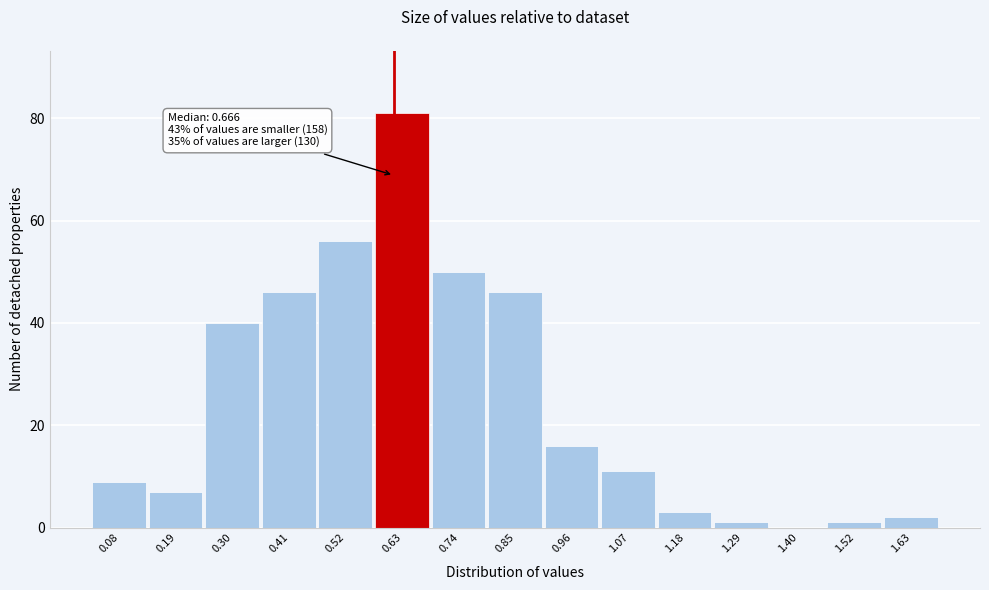

Reading left to right, list all the values displayed in this chart.

0.08=9	0.19=7	0.30=40	0.41=46	0.52=56	0.63=81	0.74=50	0.85=46	0.96=16	1.07=11	1.18=3	1.29=1	1.40=0	1.52=1	1.63=2